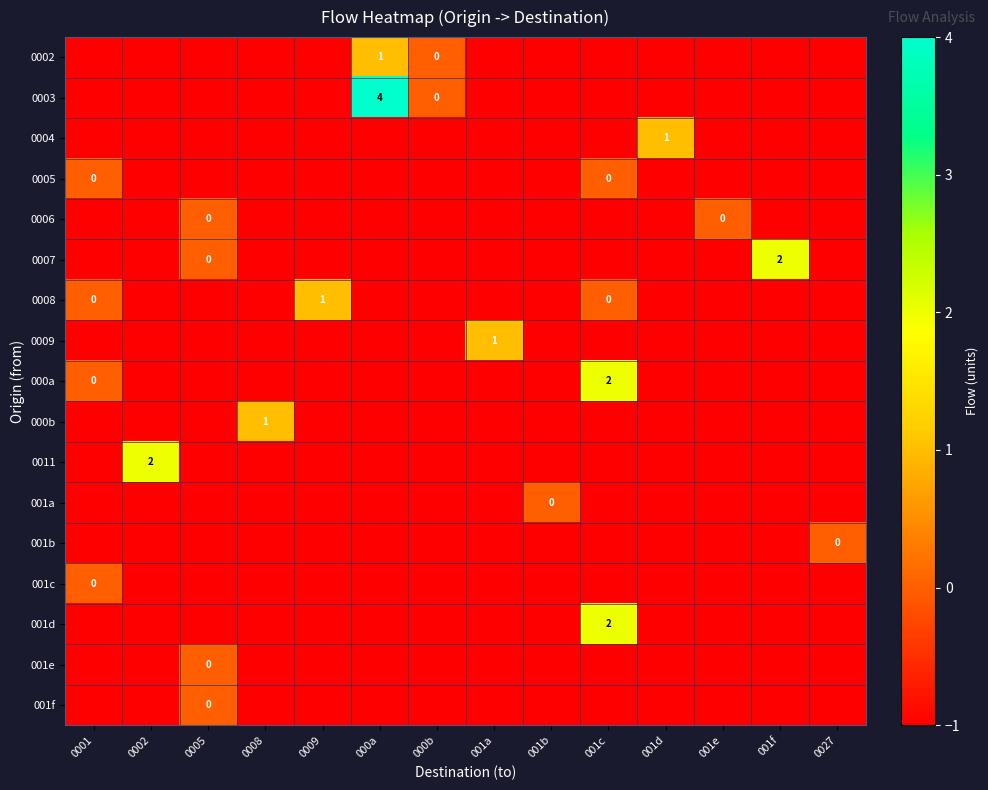

Which has a higher value, 001d or 0008?

001d